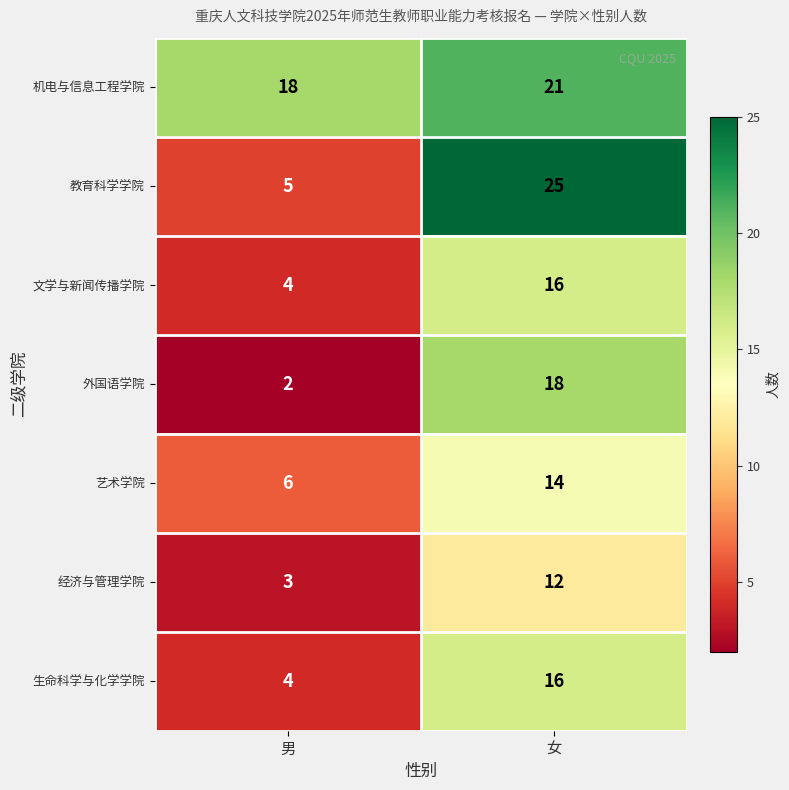

True or false: 外国语学院 has a value of 13 at 女.

False